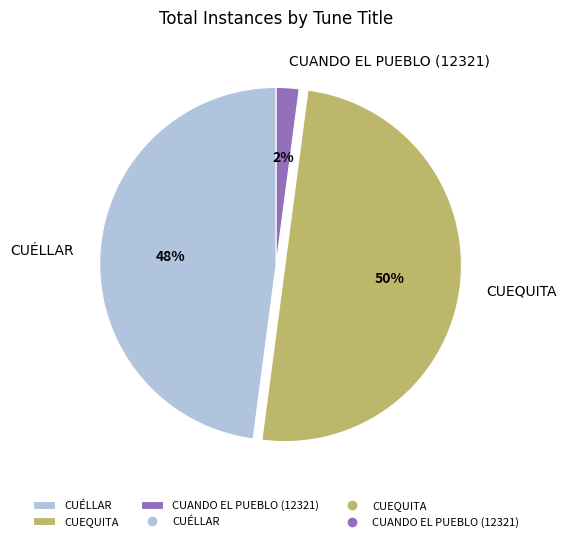

Rank the categories by value from lowest to highest.

CUANDO EL PUEBLO (12321), CUÉLLAR, CUEQUITA